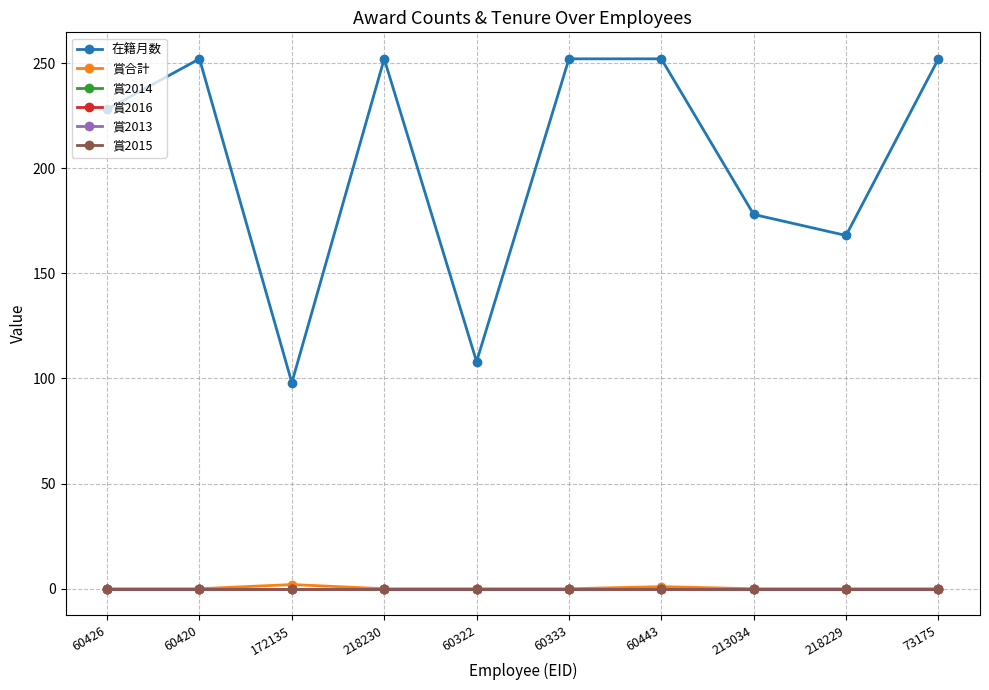

What are all the series names shown in the legend?

在籍月数, 賞合計, 賞2014, 賞2016, 賞2013, 賞2015